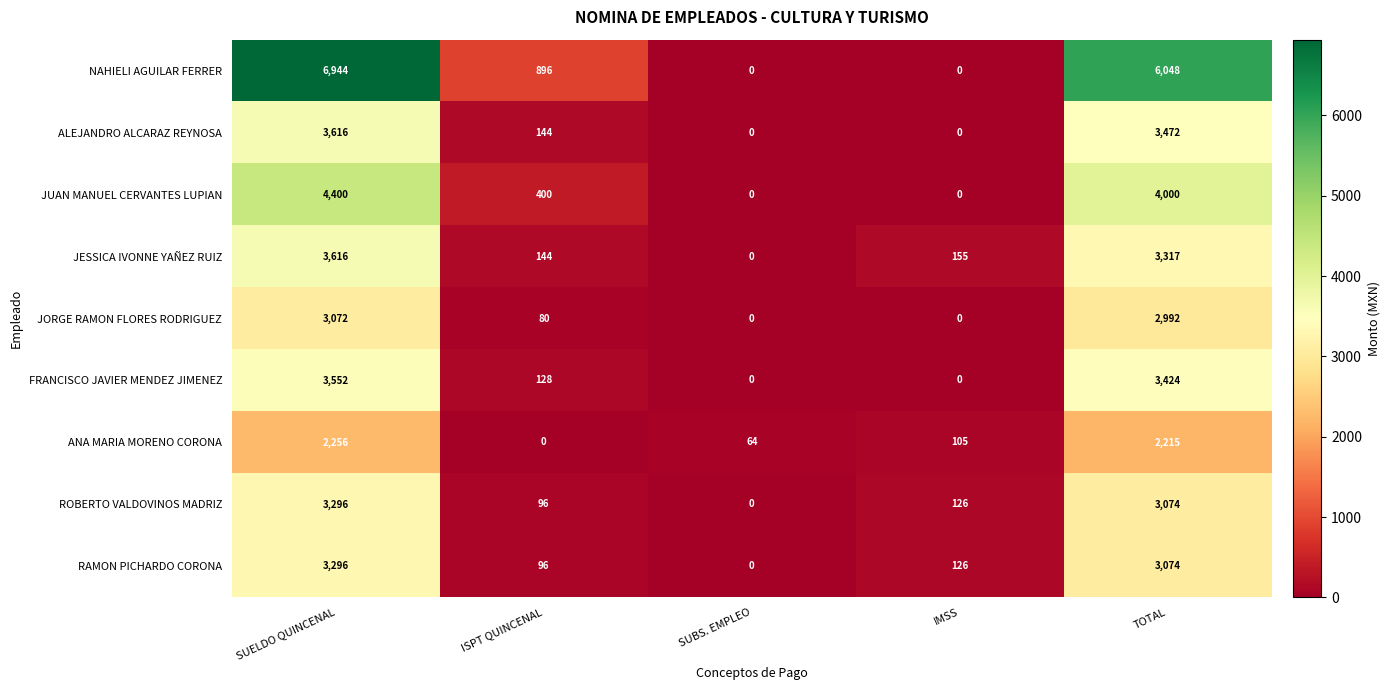

Which series has the largest range (max minus min)?

NAHIELI AGUILAR FERRER